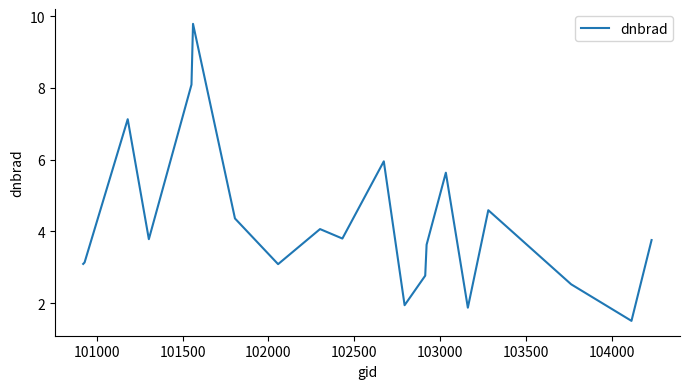

What is the smallest value displayed?

1.5